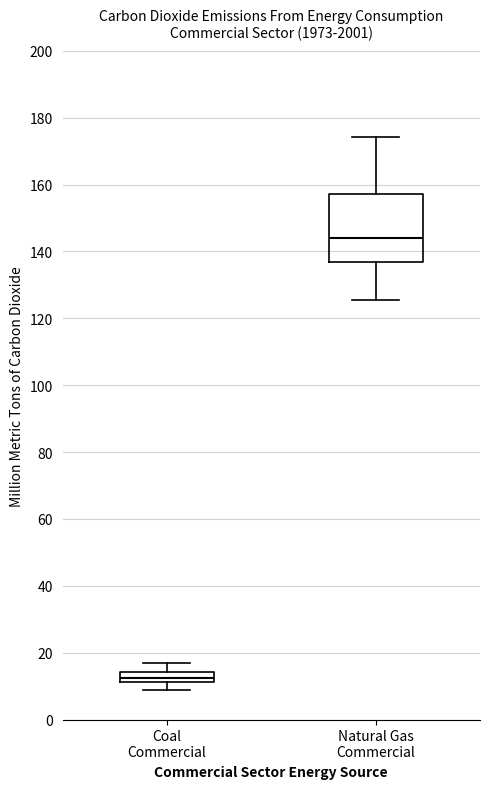

Where is the upper edge of the box for Natural Gas Commercial on the y-axis? The values are not printed on the chart, so give them approximately, as read against the axis.

158